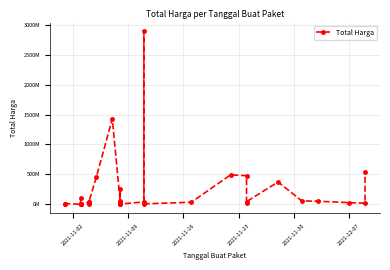

True or false: the data has more than 1 interior local peaks.

True